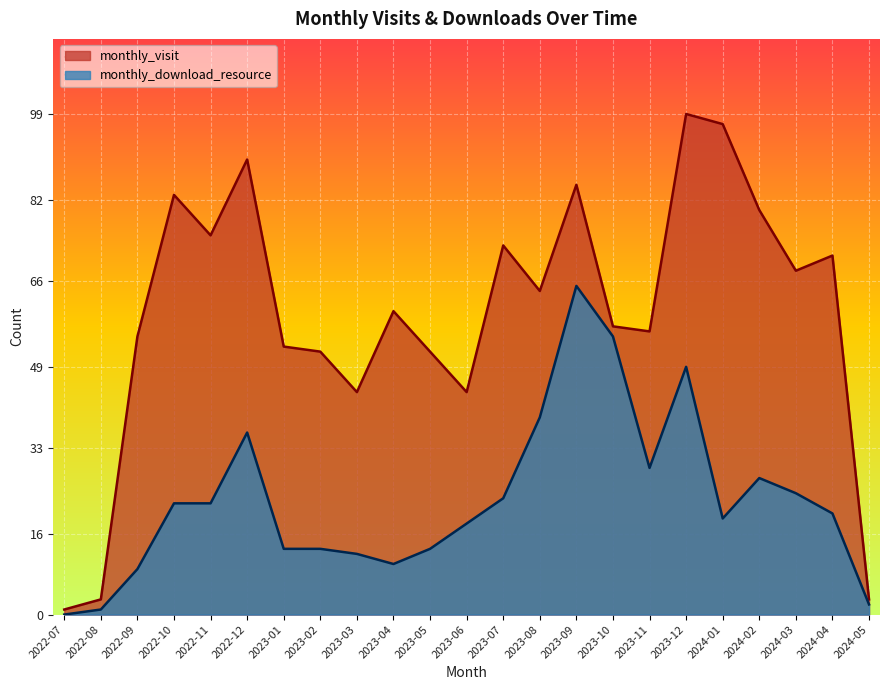

What is the maximum value for monthly_download_resource?

65